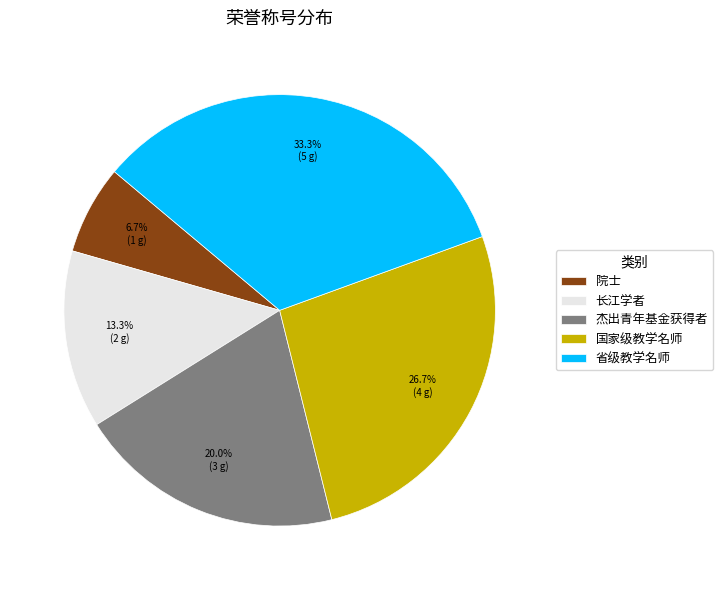

Do 杰出青年基金获得者 and 省级教学名师 together represent more than half of the pie?

Yes